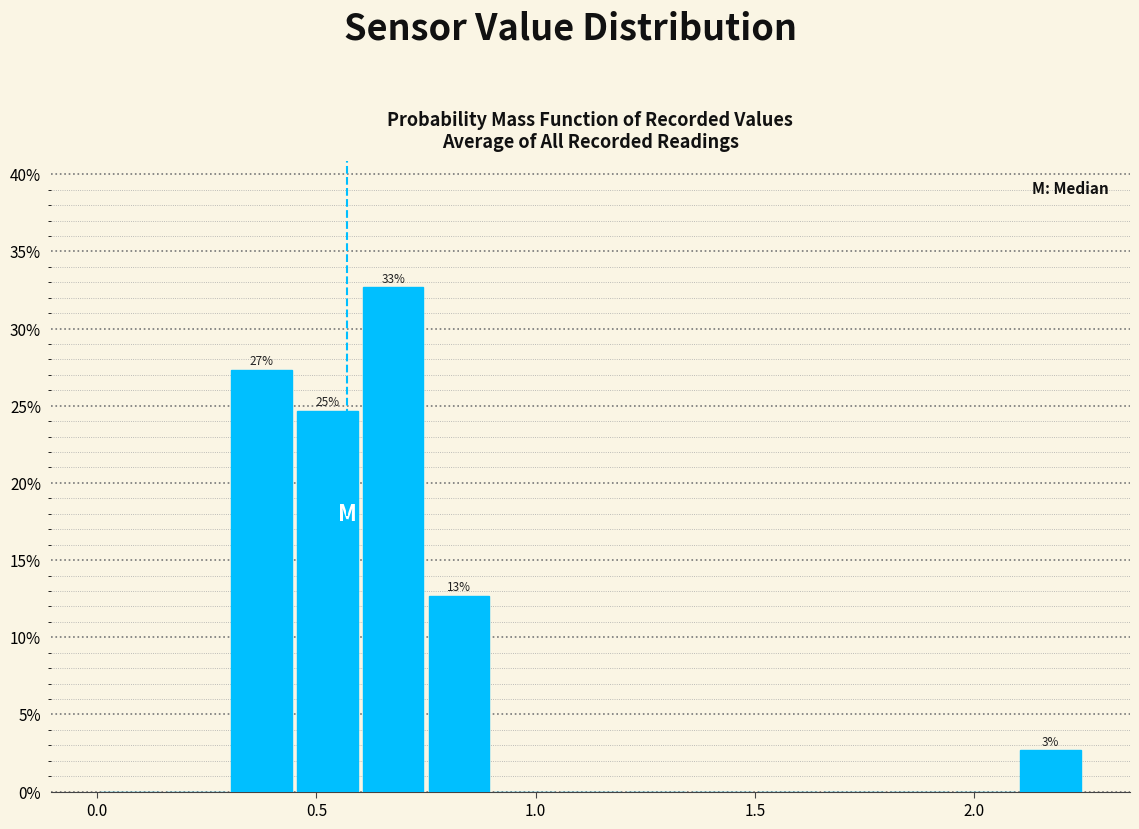

Around what value on the x-axis is the tallest bar? Give the approximate position of its centre, as read against the axis.

0.70